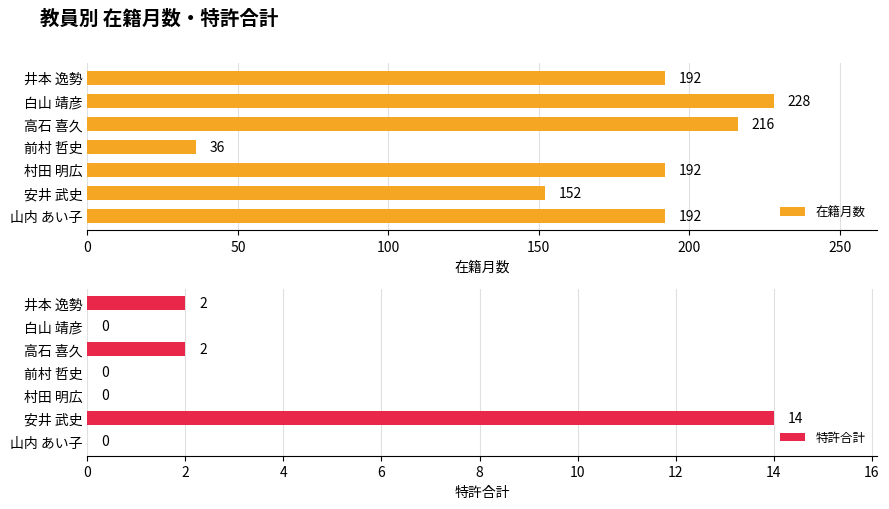

What is the highest value of the 在籍月数 series?

228